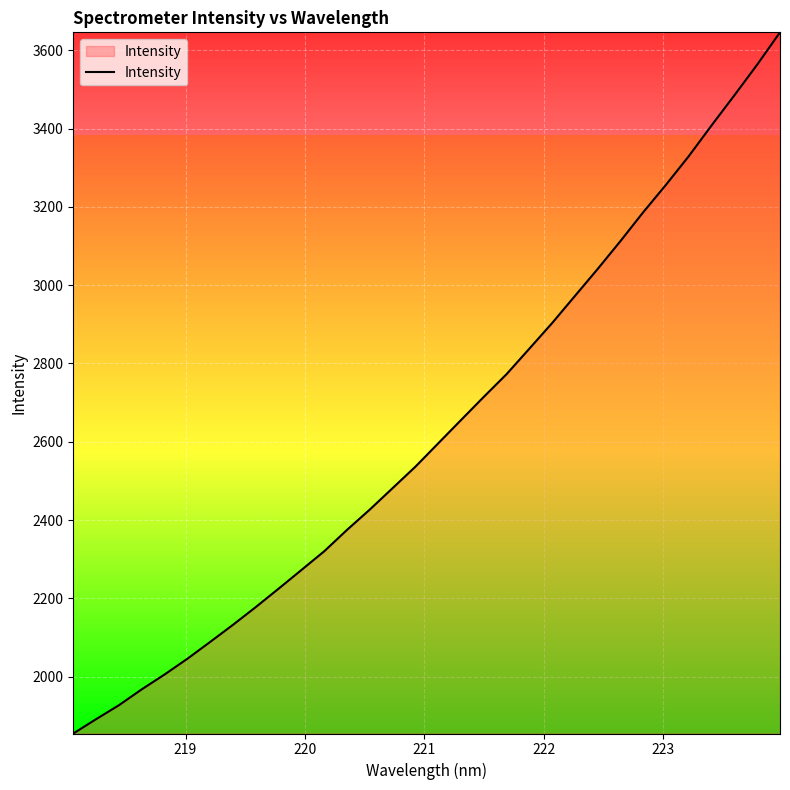

What is the difference between the maximum and minimum values?

1790.8